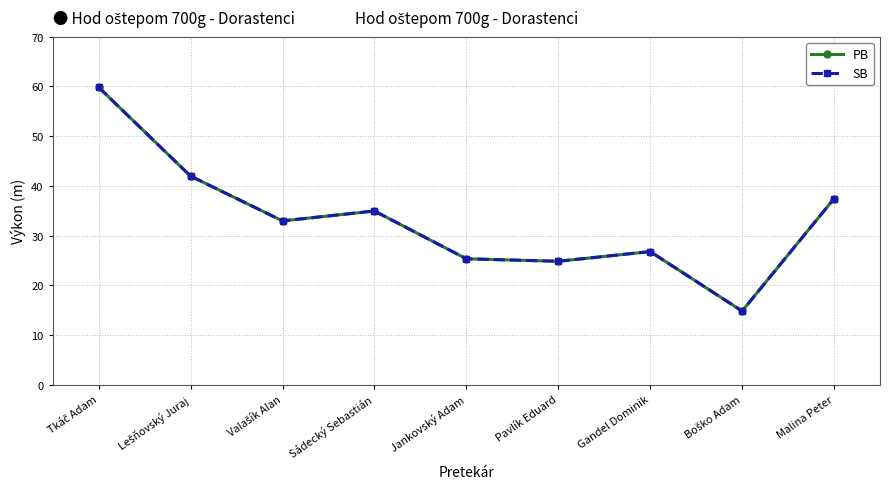

Between Gandel Dominik and Boško Adam, which series saw the biggest shift?

PB